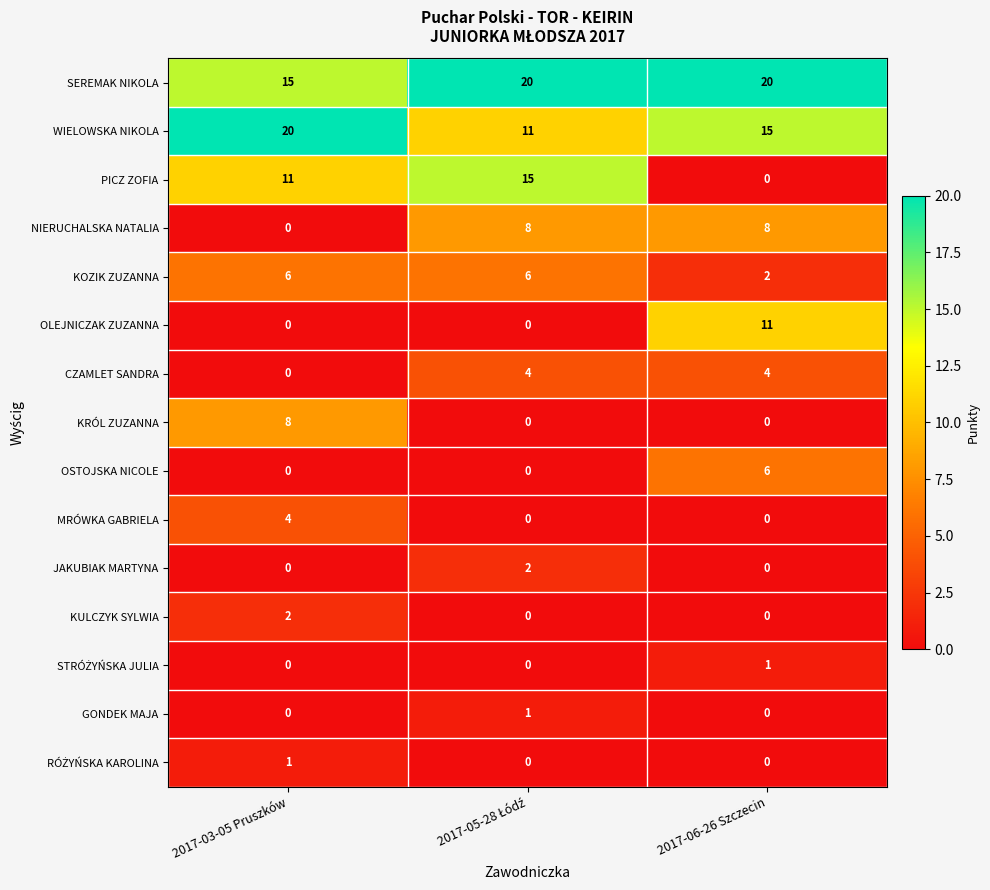

How many PICZ ZOFIA values are between 0 and 15?

3